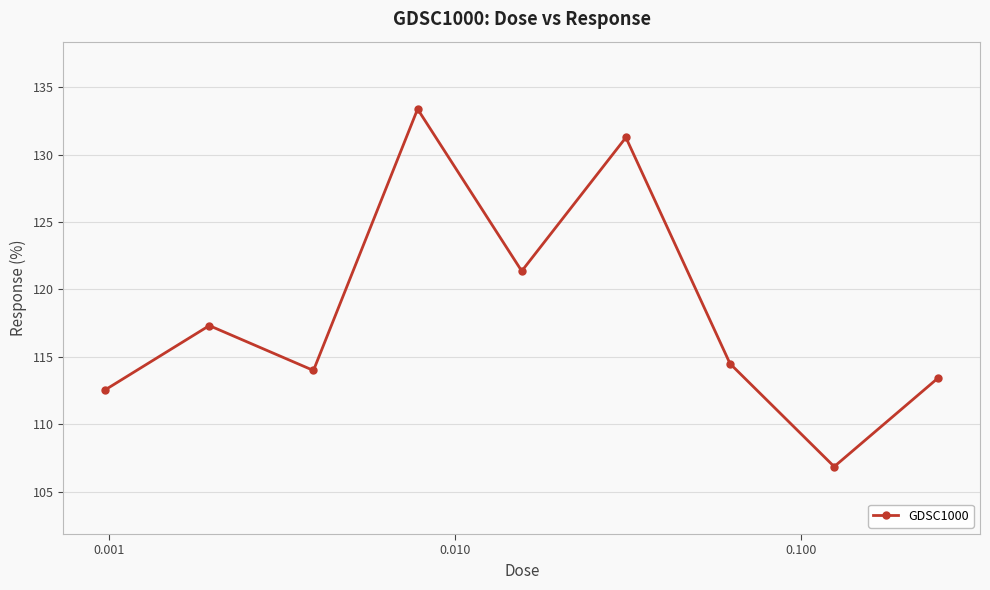

How many points are lower than both their immediate neighbors (excluding endpoints)?

3